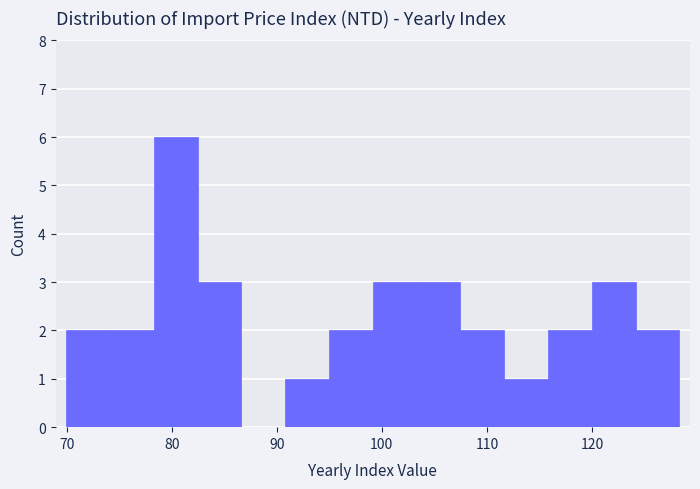

What is the height of the bar covering 103 to 107 on the x-axis? Neither the bar edges nor the heights are printed on the chart, so give them approximately, as read against the axes.

3